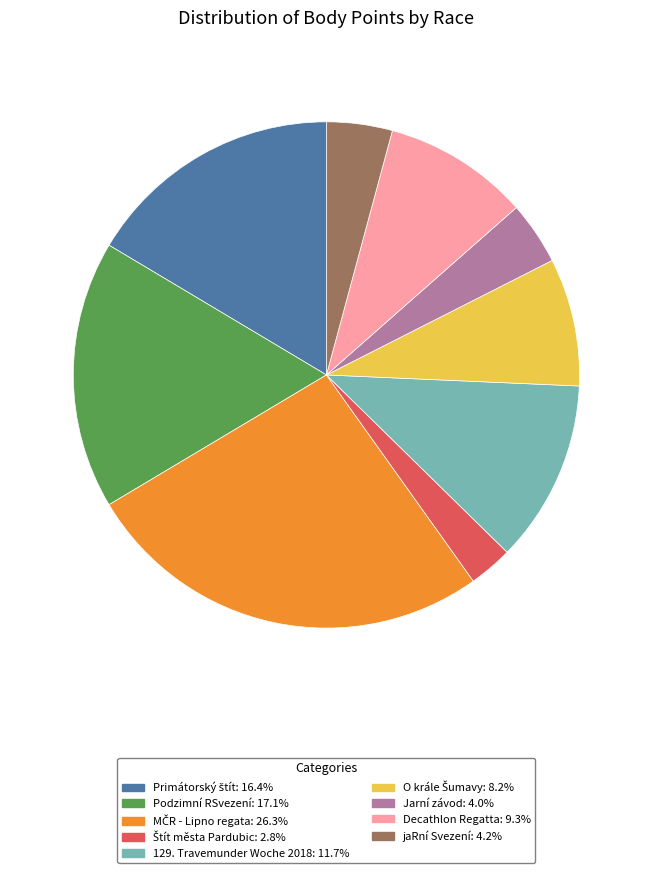

Does any single category account for the majority?

No